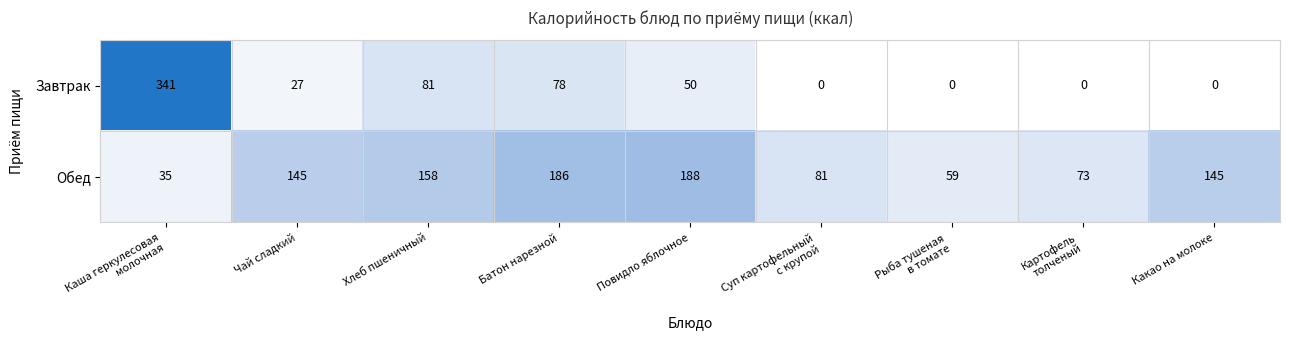

Is it true that Обед equals 98 at Батон нарезной?

False